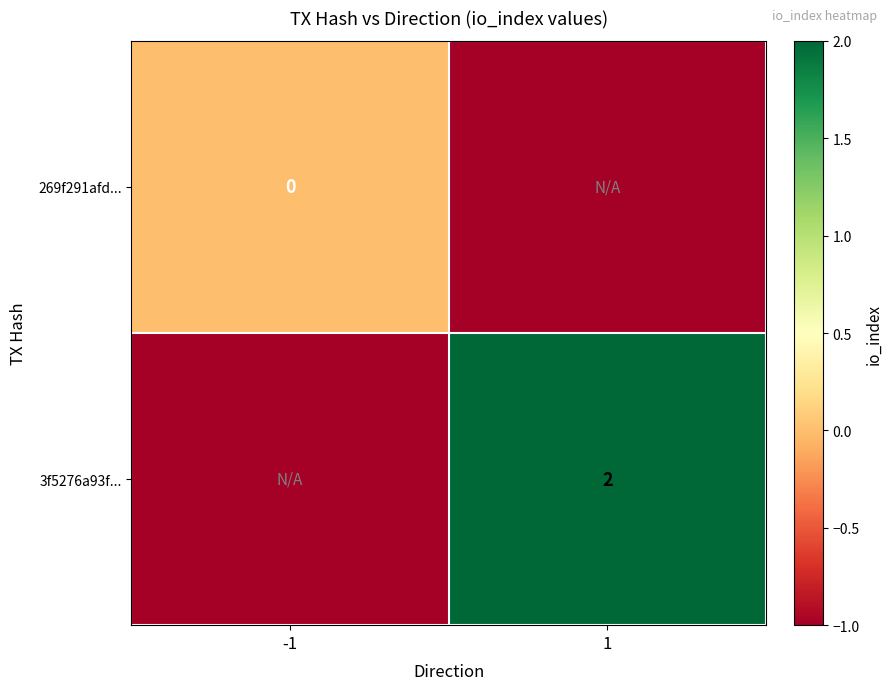

Is it true that 3f5276a93f... equals 3 at 1?

False